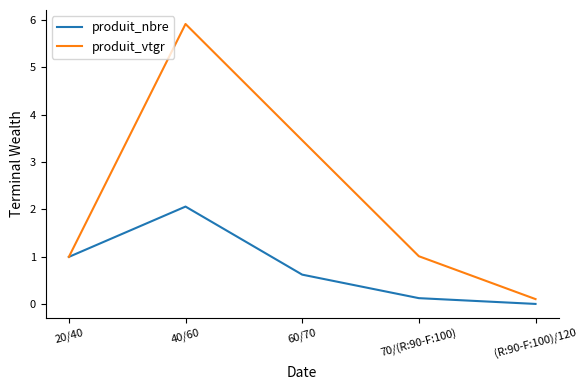

The produit_vtgr series shows 5.9 at 40/60. True or false?

True